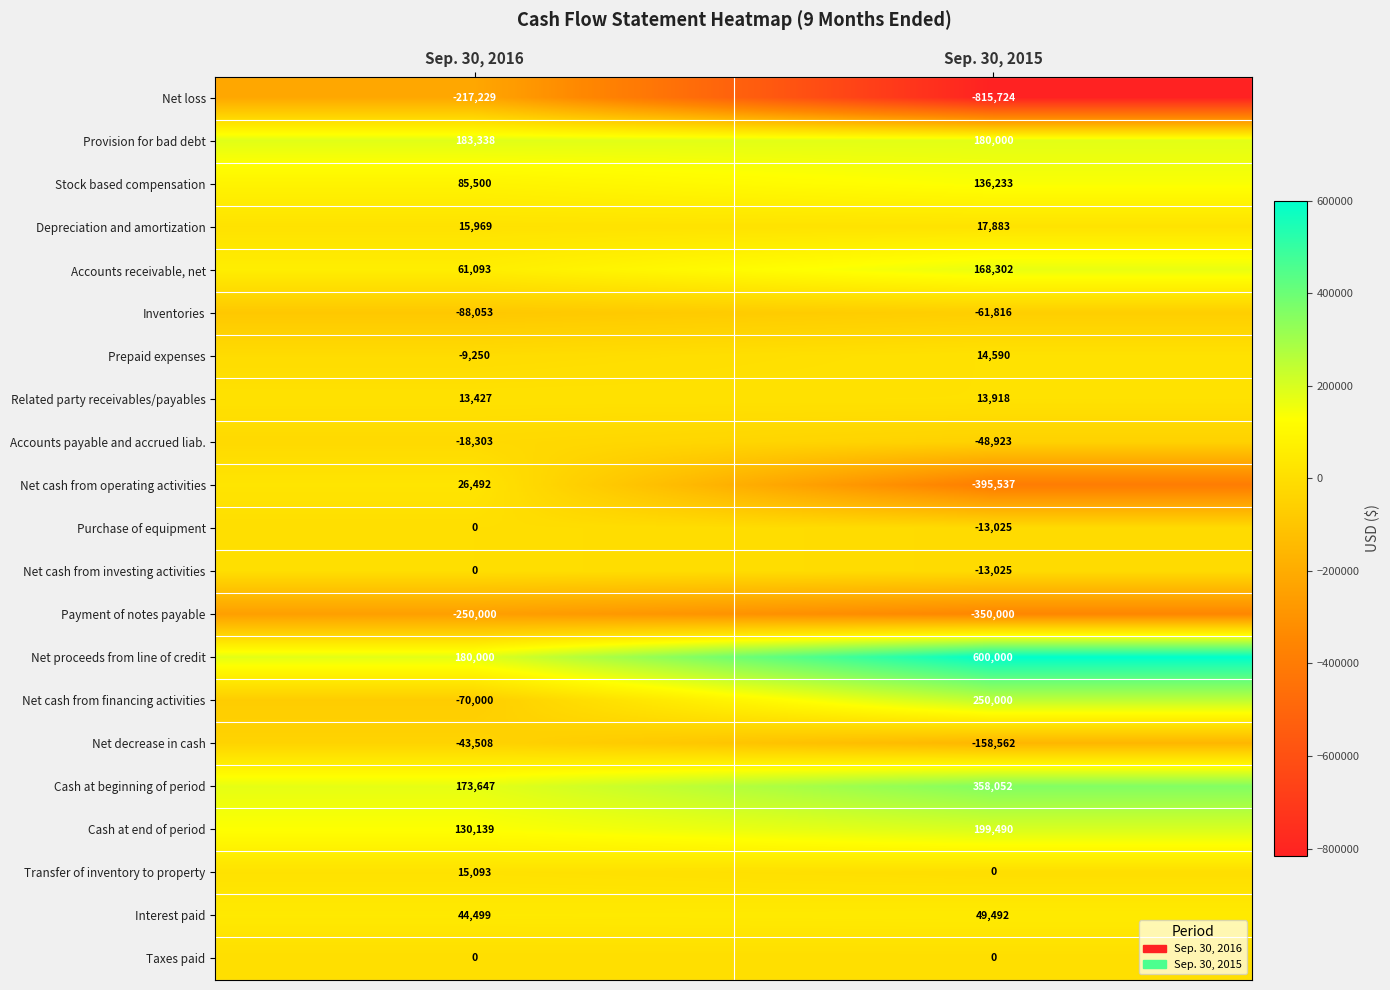

At which category is the sum across all series the highest?

Sep. 30, 2016